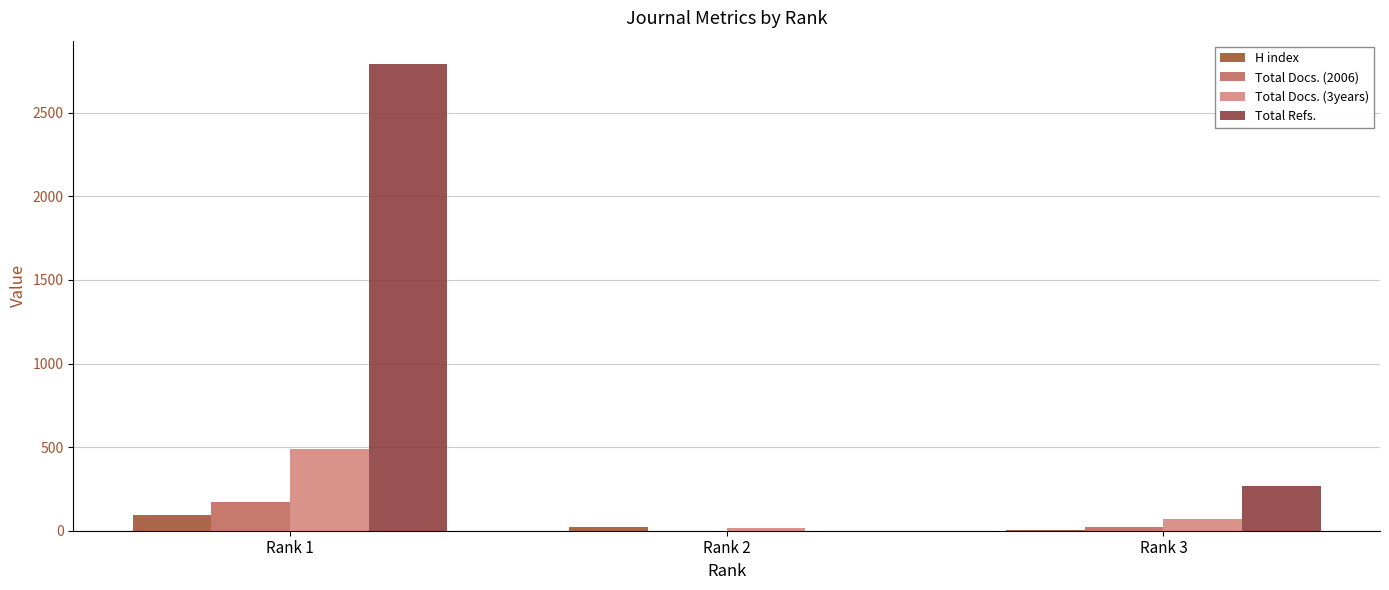

What is the average value of the Total Refs. series?

1019